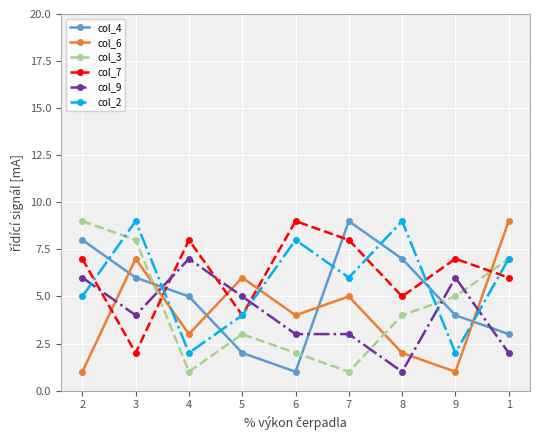

The value of col_7 at 6 is 9. True or false?

True